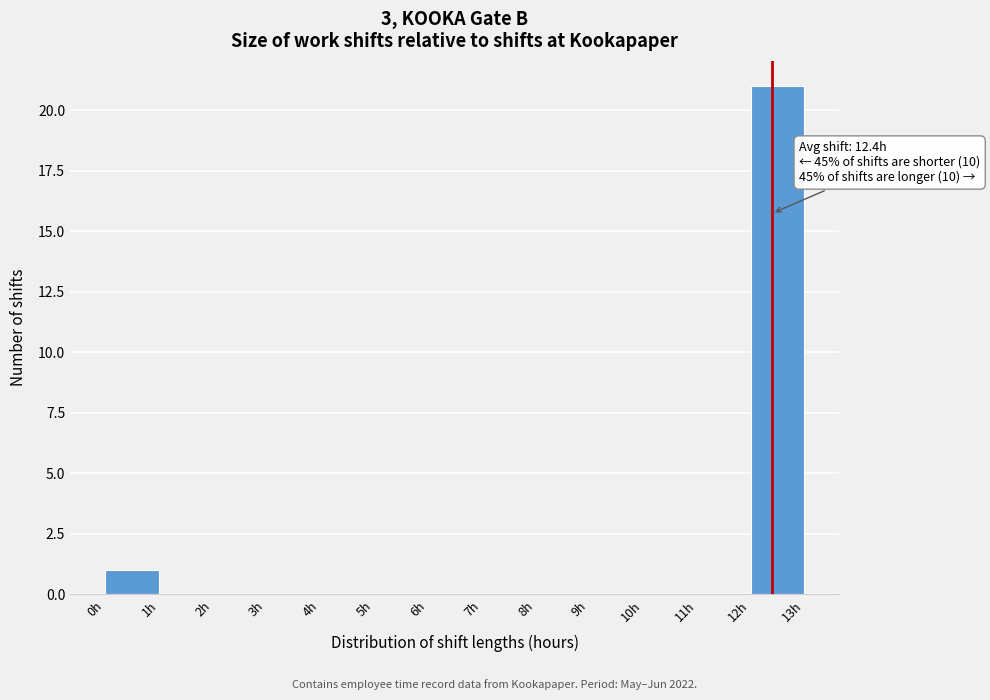

Over which range of the x-axis is the bar tallest?

12 to 13